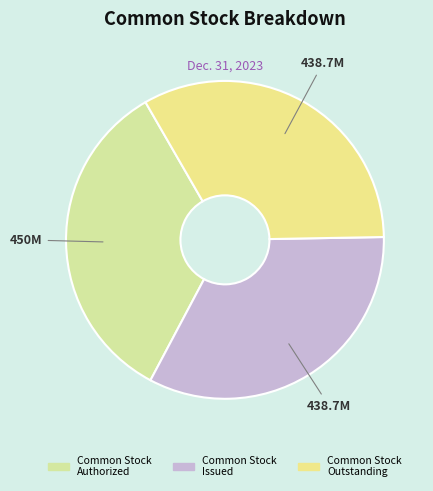

Count the number of slices in the pie.

3